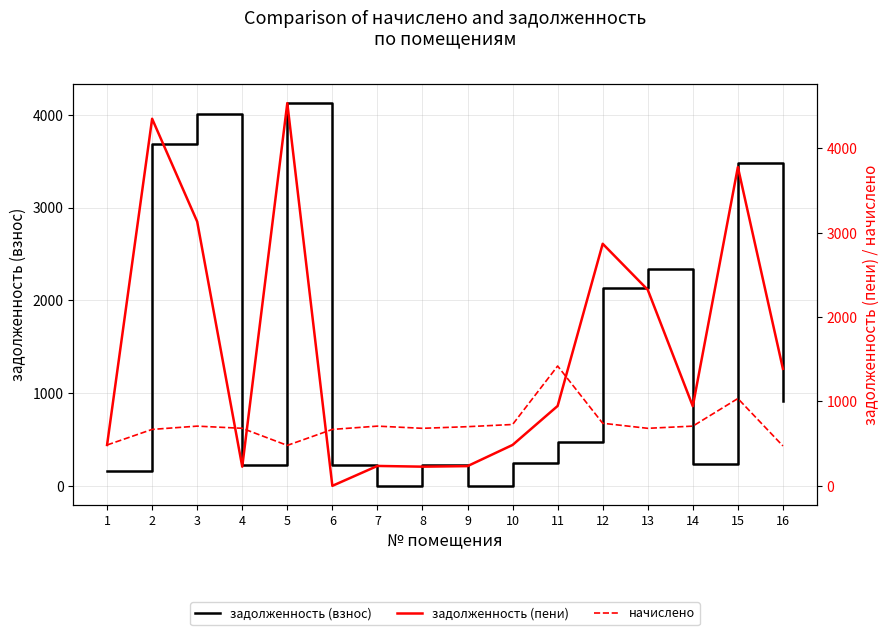

In задолженность (пени), how many points are lower than both neighbors (excluding endpoints)?

4